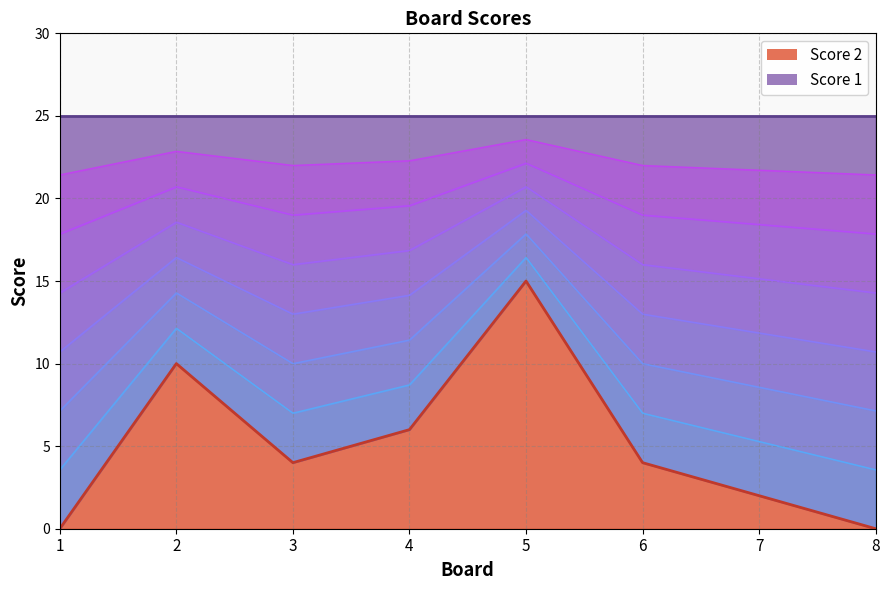

What is the difference between the second highest and minimum values?

10